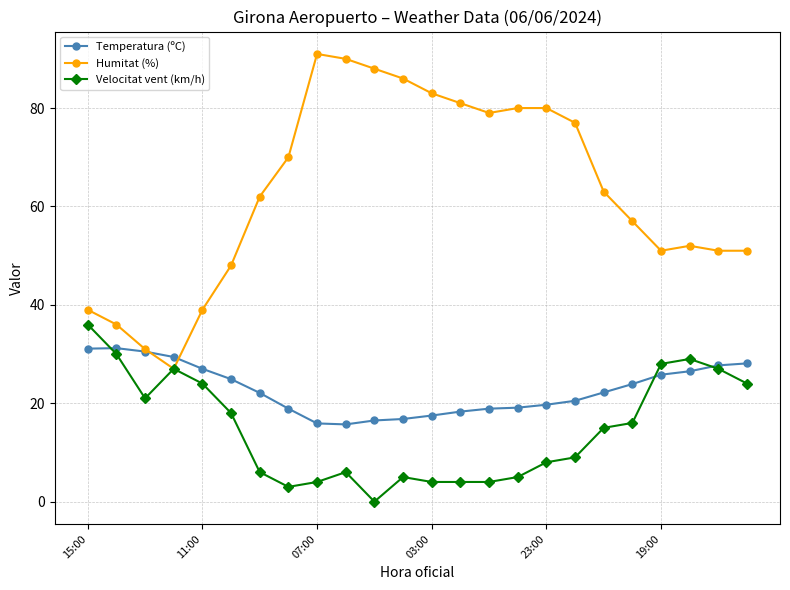

What is the difference between the maximum and second lowest values in the Velocitat vent (km/h) series?

33.0